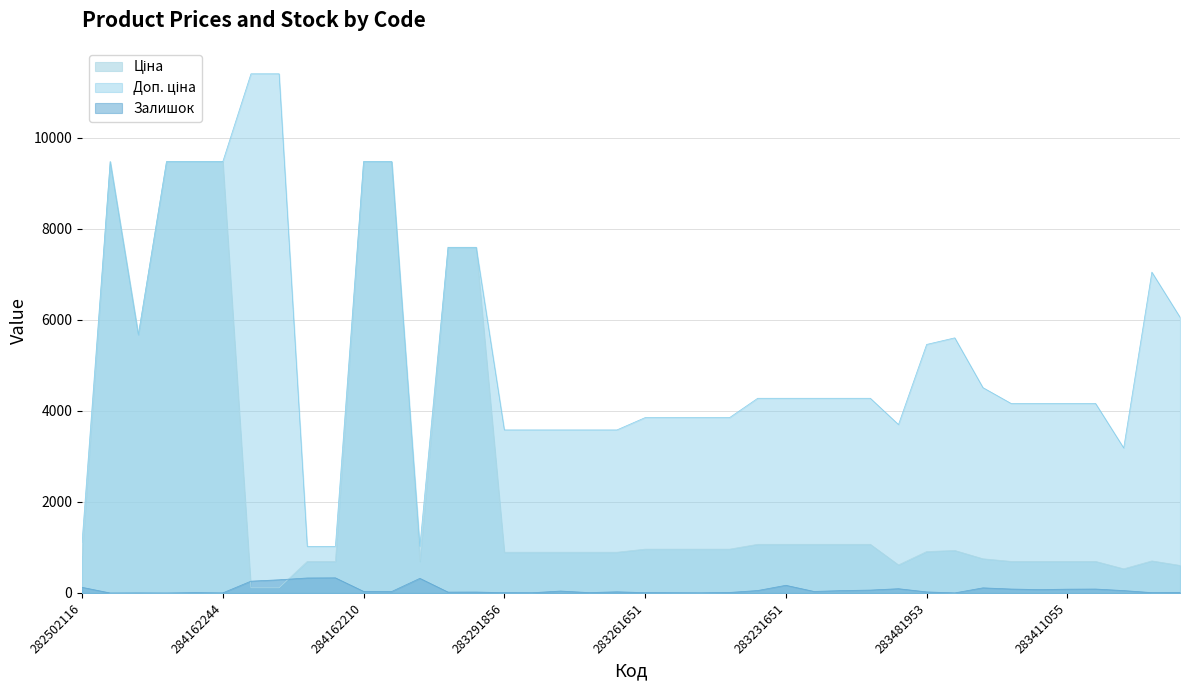

How many values in the Доп. ціна series exceed 4279?

21